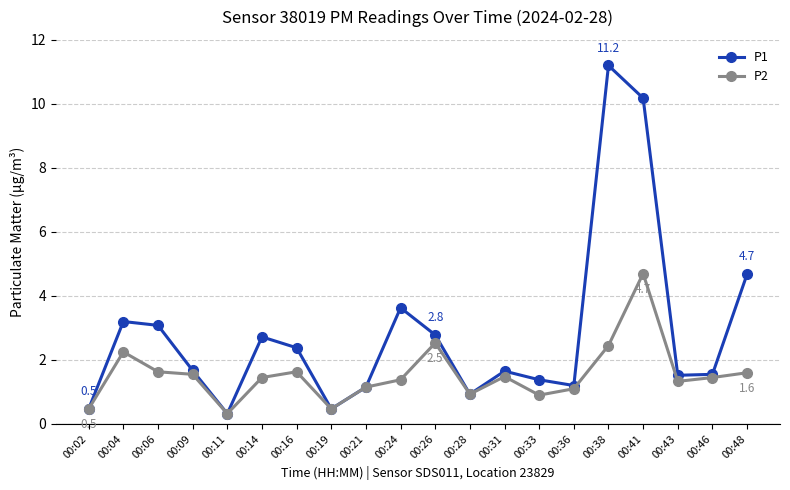

What is the value of the P2 point at the 1st from the left?

0.5